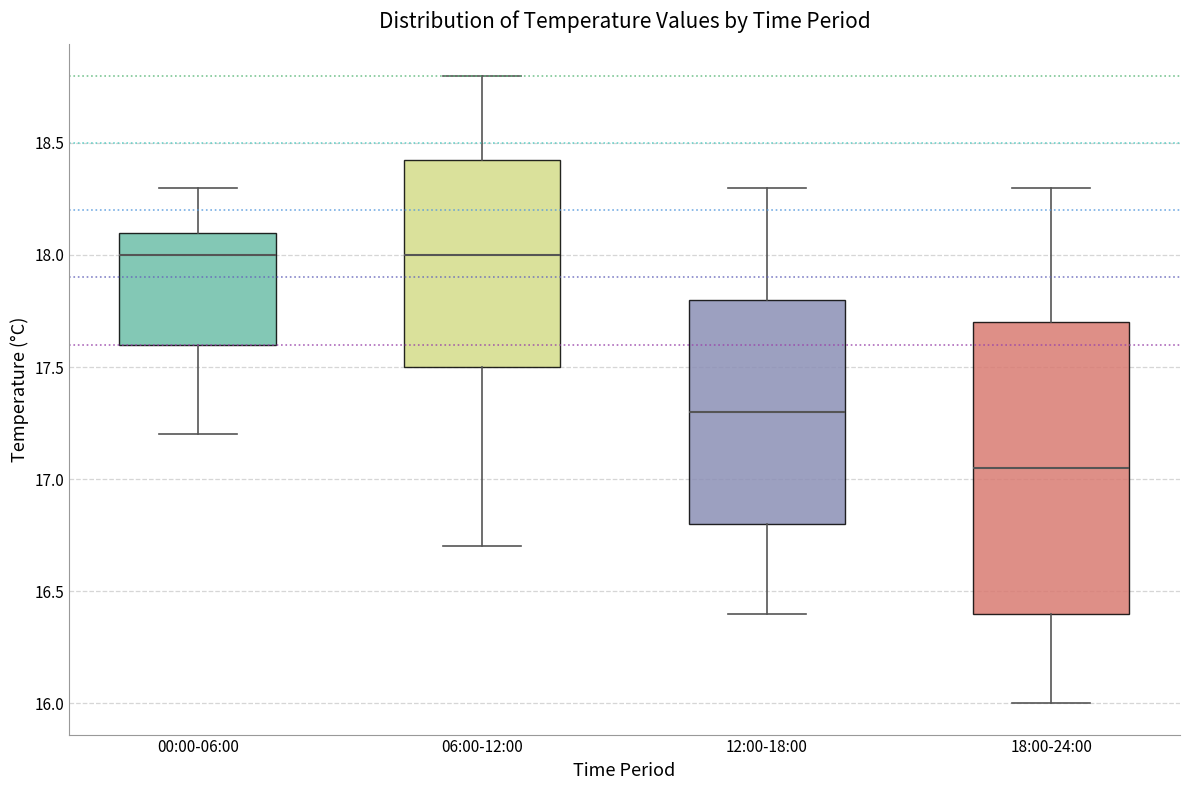

Comparing the boxes themselves (not the whiskers), which one is the tallest?

18:00-24:00